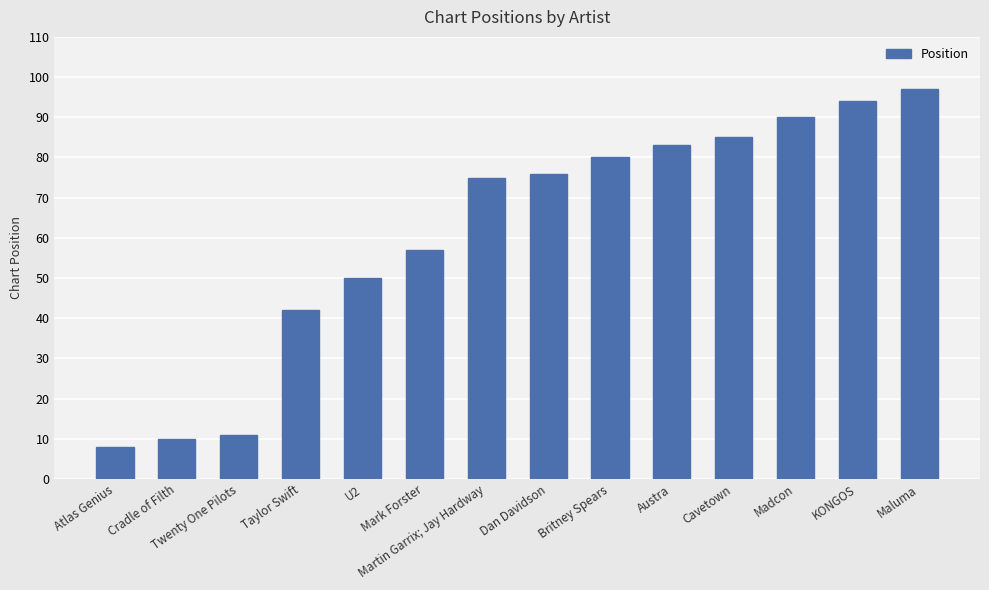

Where is the data nearest to the value 52?

U2